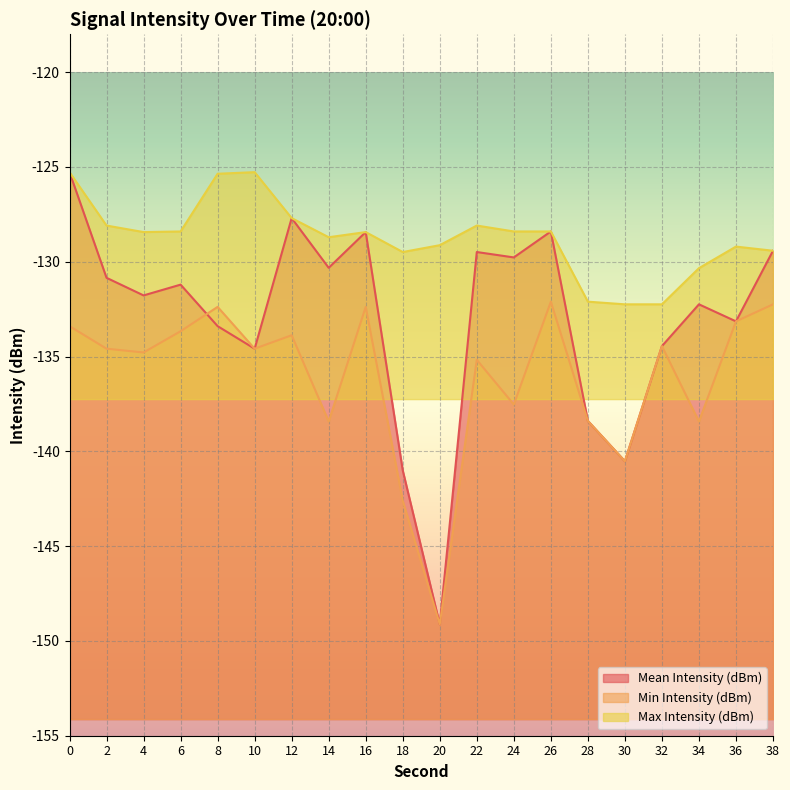

What is the smallest value displayed?

-149.1